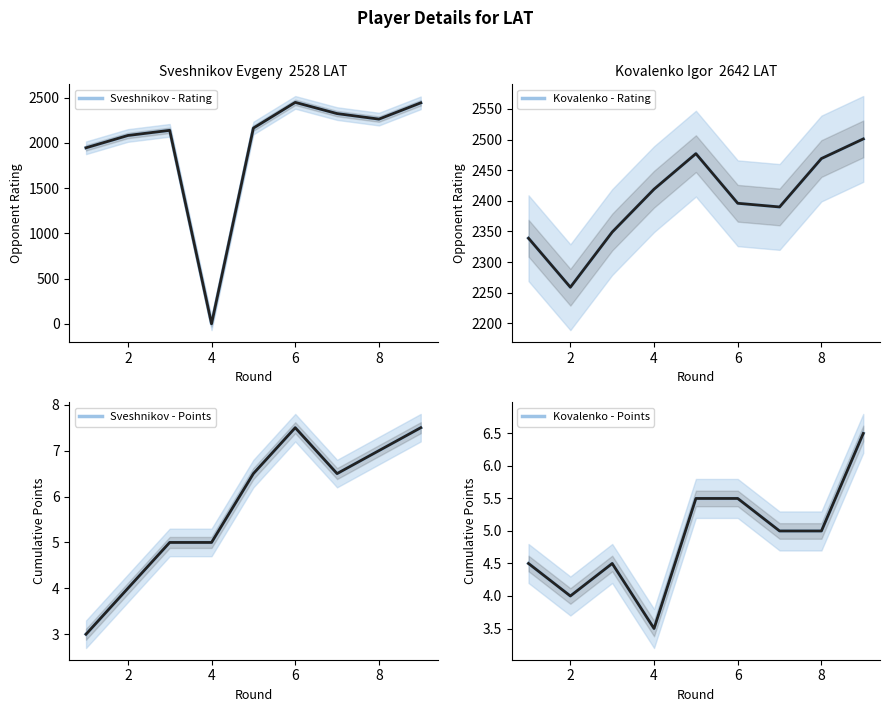

What is the average value of the Sveshnikov - Rating series?

1977.9